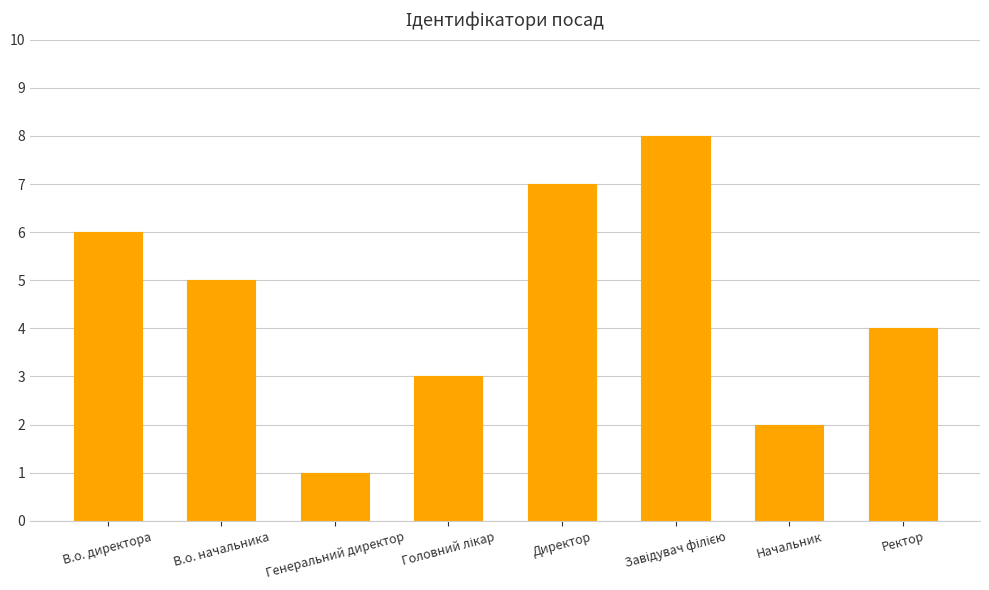

Is it true that the value at В.о. начальника is 1?

False